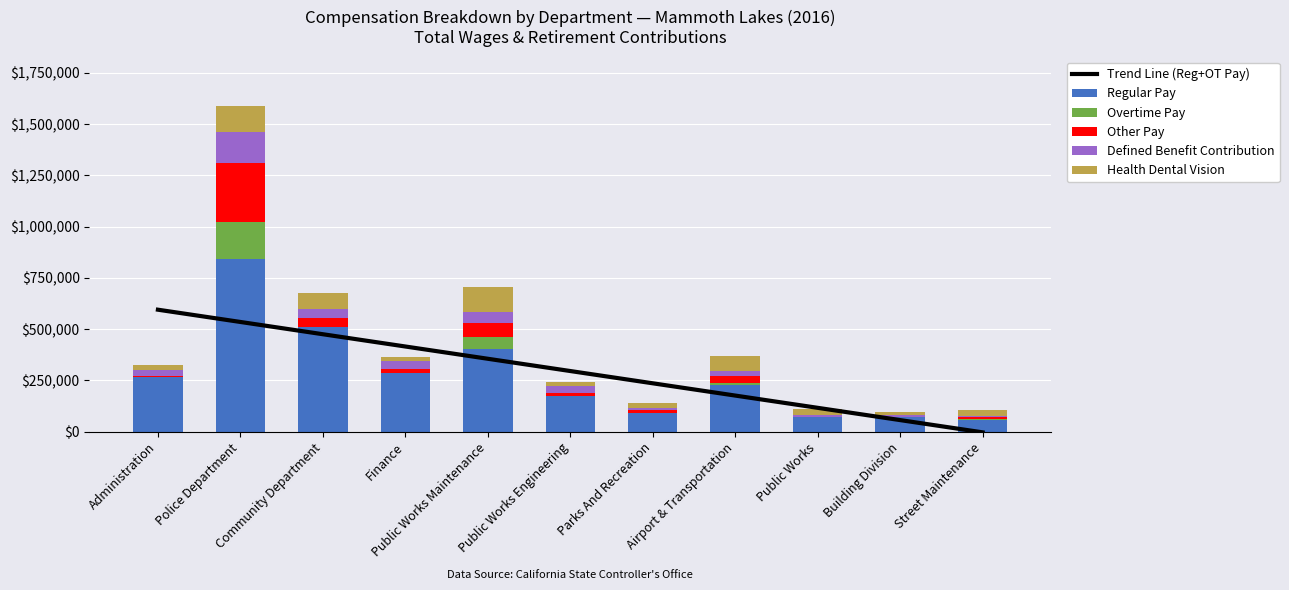

List the labels in order of Trend Line (Reg+OT Pay) value, largest first.

Administration, Police Department, Community Department, Finance, Public Works Maintenance, Public Works Engineering, Parks And Recreation, Airport & Transportation, Public Works, Building Division, Street Maintenance